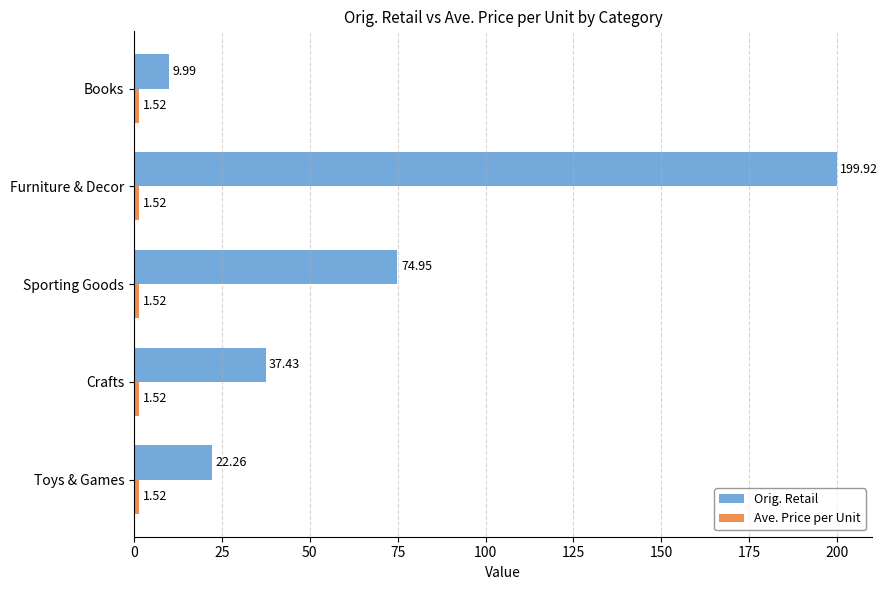

At which category does the chart reach its peak across all series?

Furniture & Decor